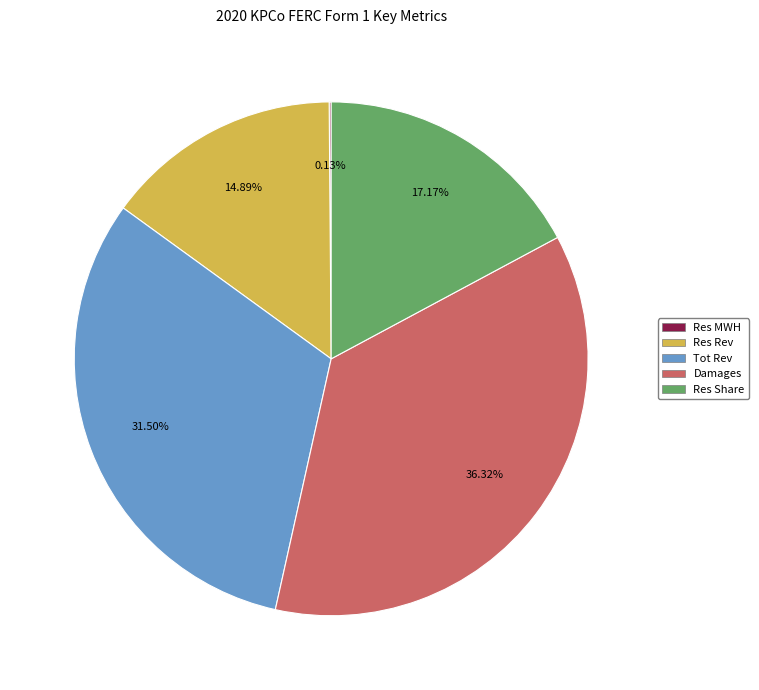

Which has a higher value, Res Rev or Res Share?

Res Share